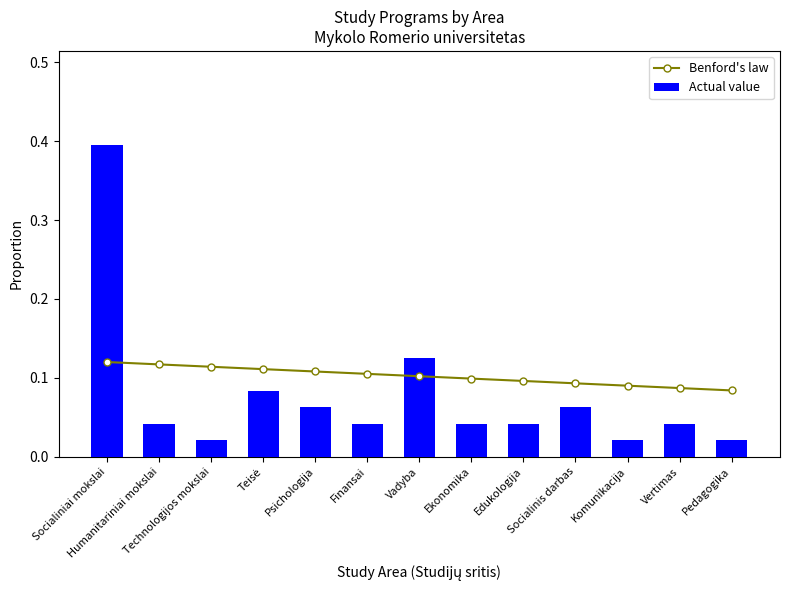

Are the bars horizontal?

No